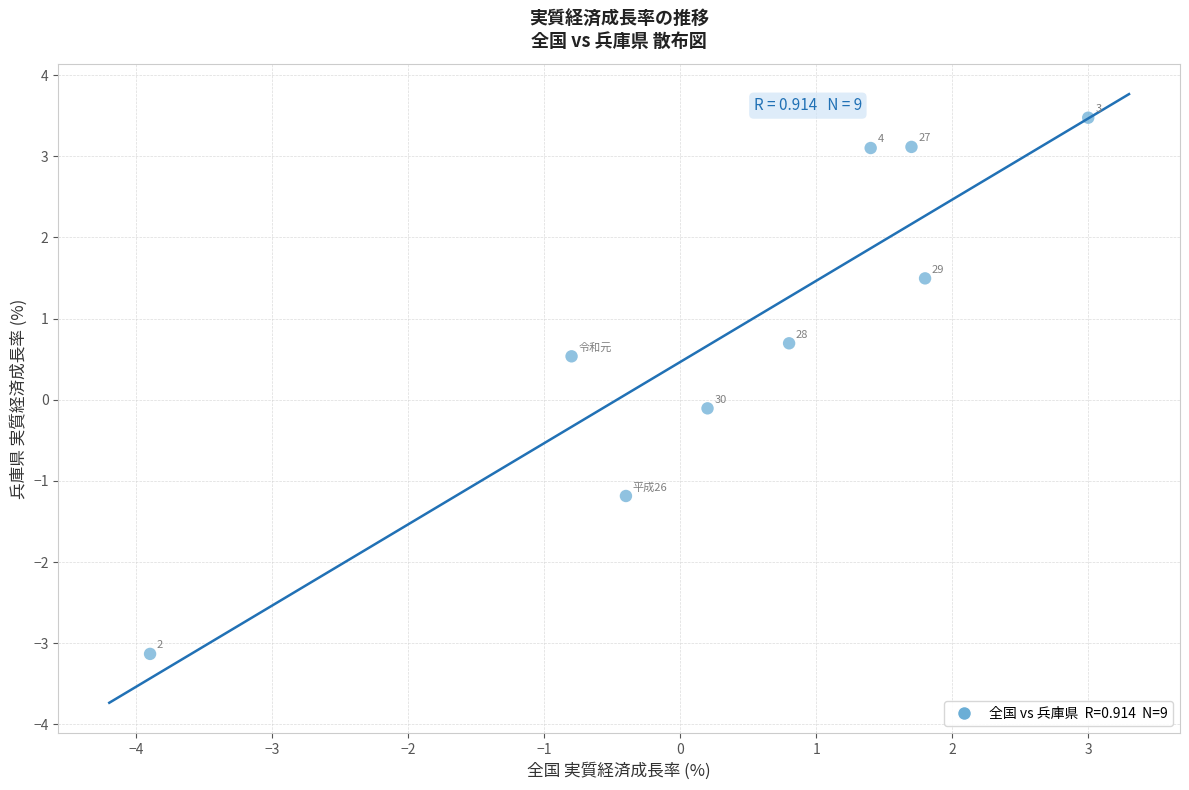

What is the average Y value?

0.9